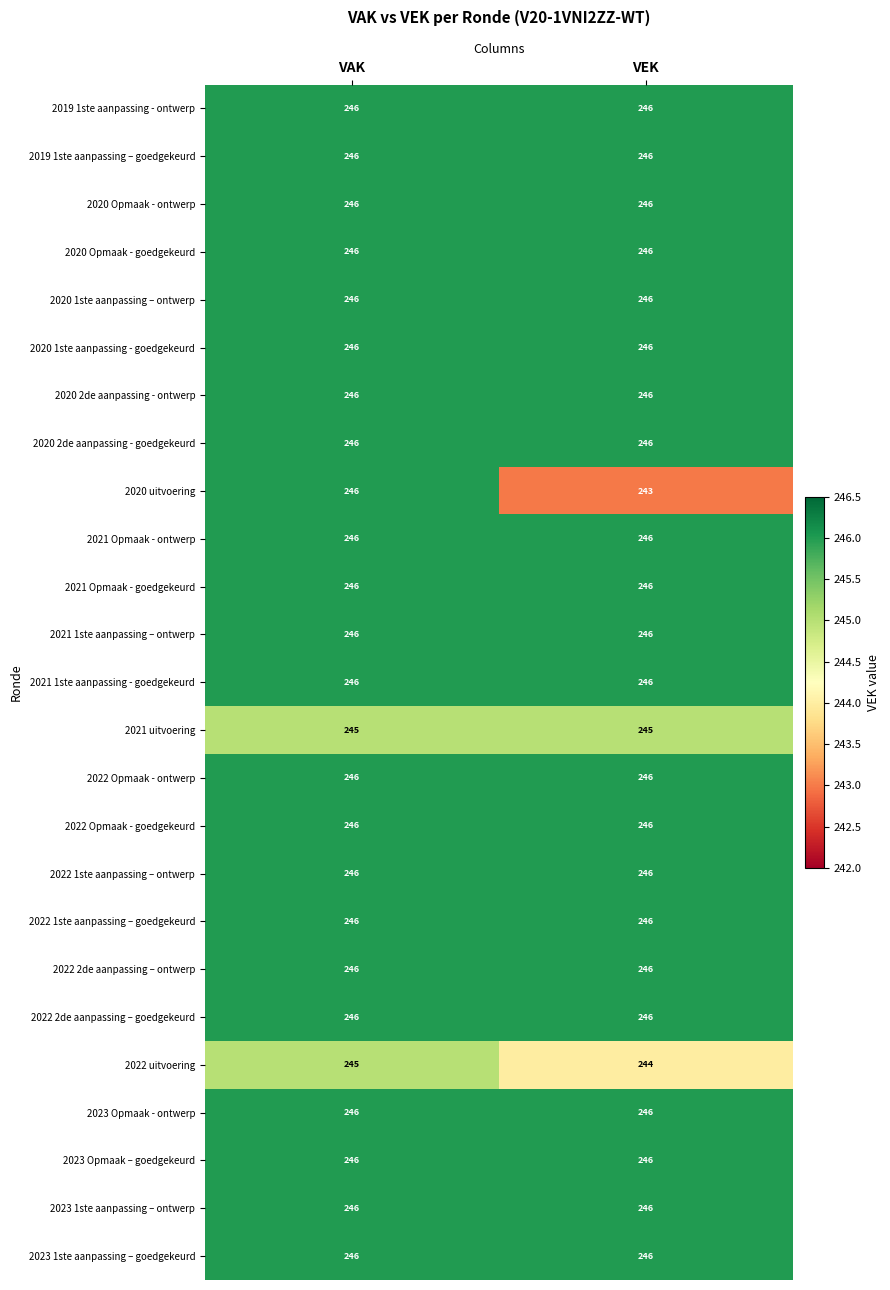

What is the greatest value displayed?

246